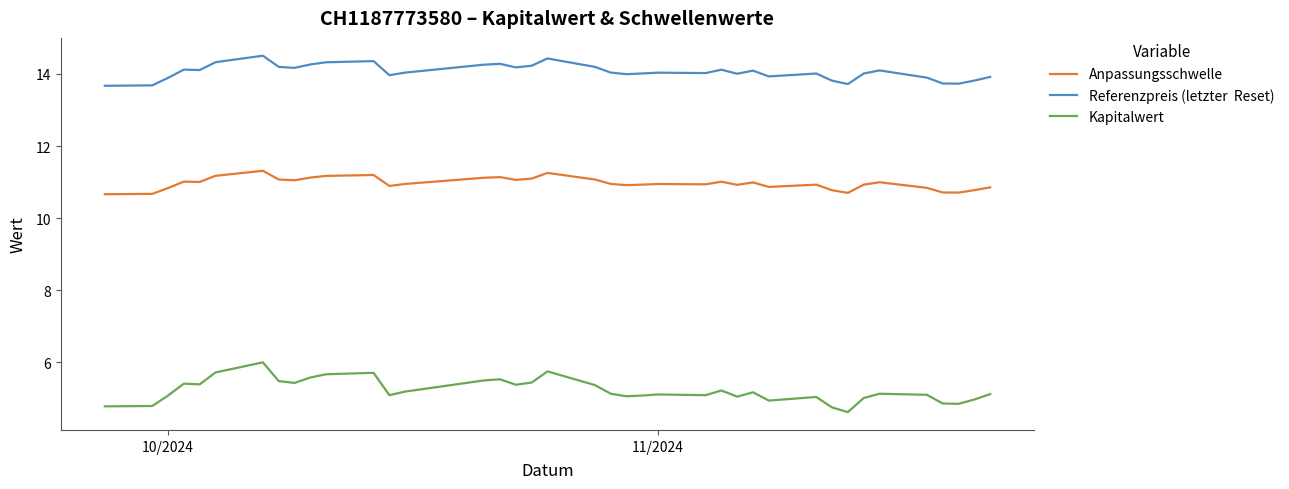

What is the maximum value shown in the chart?

14.5